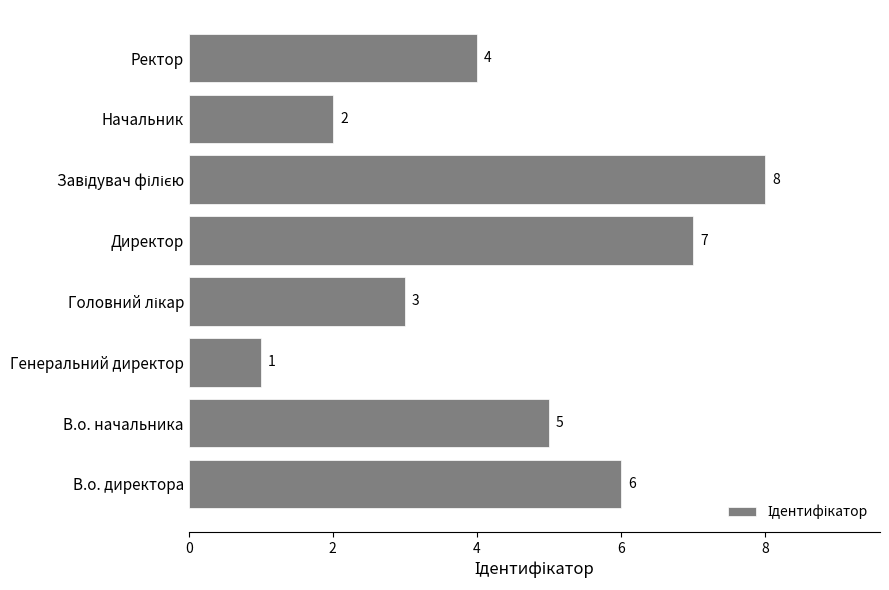

What is the sum of all values?

36